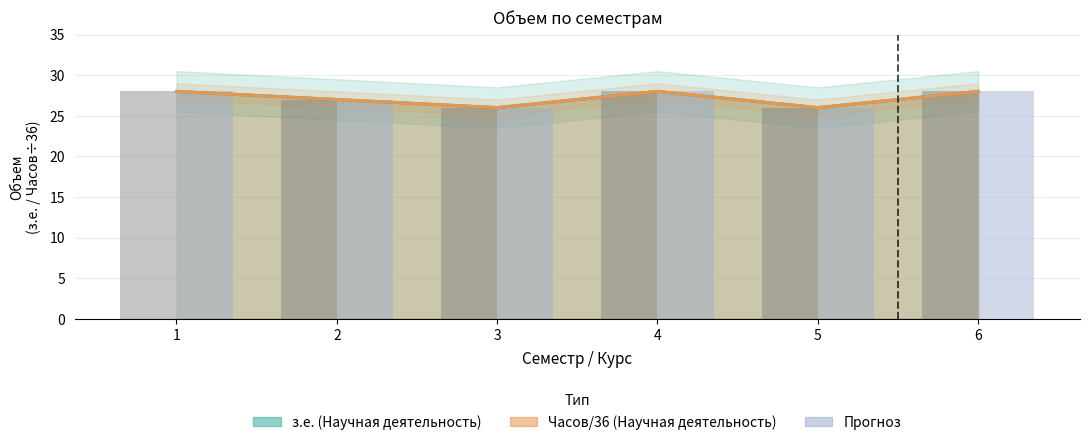

Reading left to right, extract all data points from this chart.

з.е. (столбцы): 1=28	2=27	3=26	4=28	5=26	6=28
Часов/36 (столбцы): 1=28	2=27	3=26	4=28	5=26	6=28